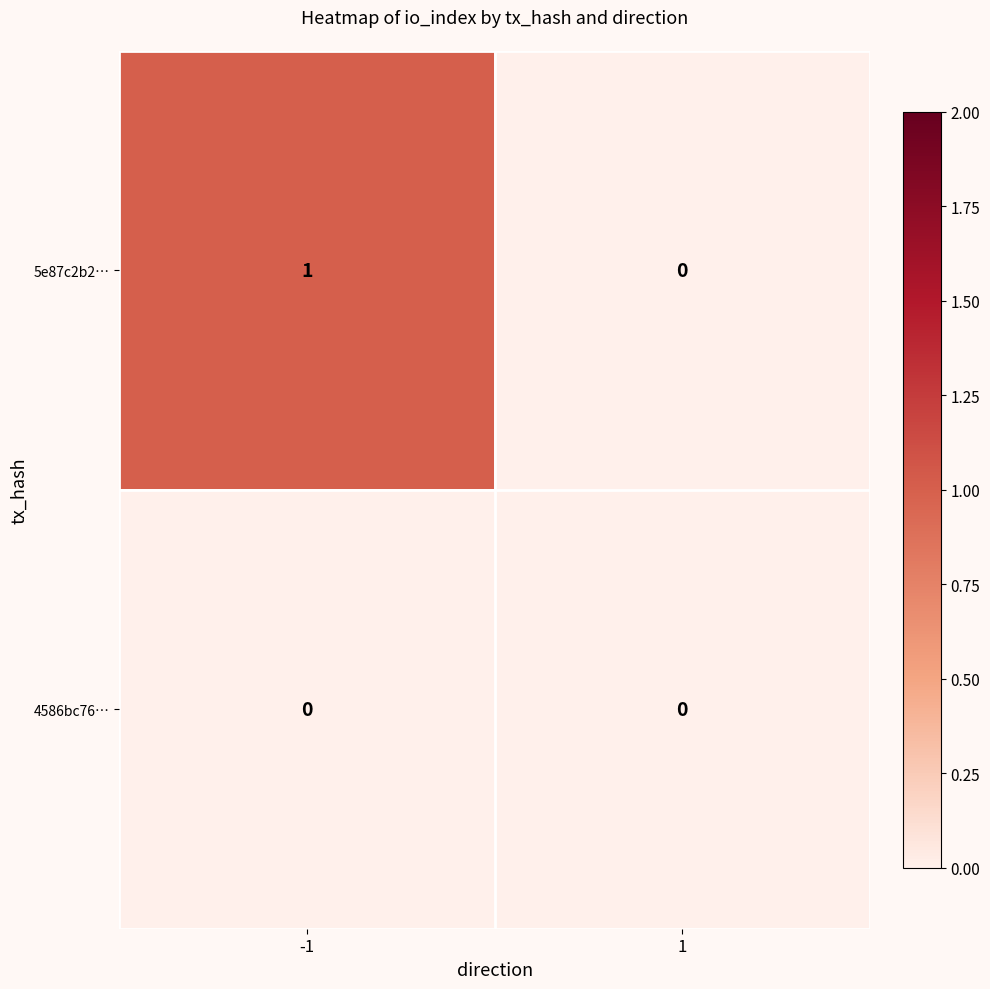

How many data points does each series have?

2